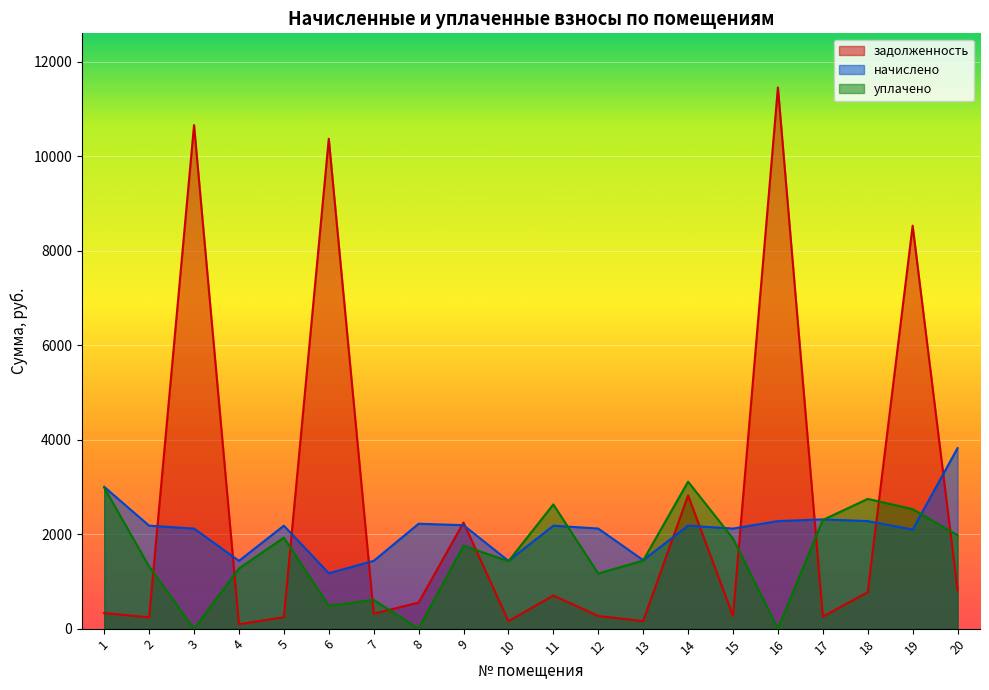

At 3, list the series in order from largest to smallest.

задолженность, начислено, уплачено